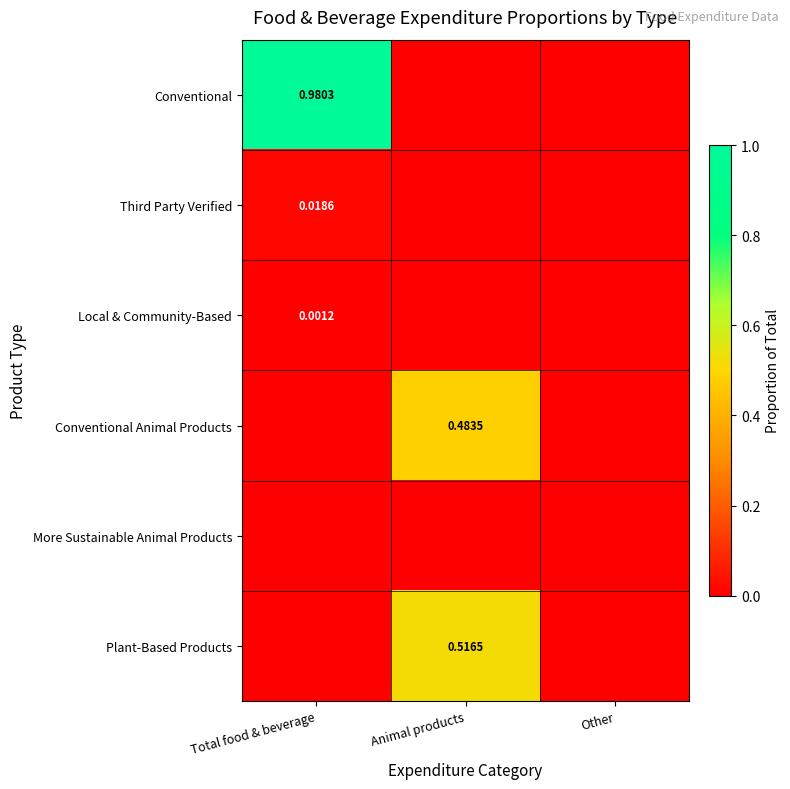

At which category is the sum across all series the highest?

Total food & beverage